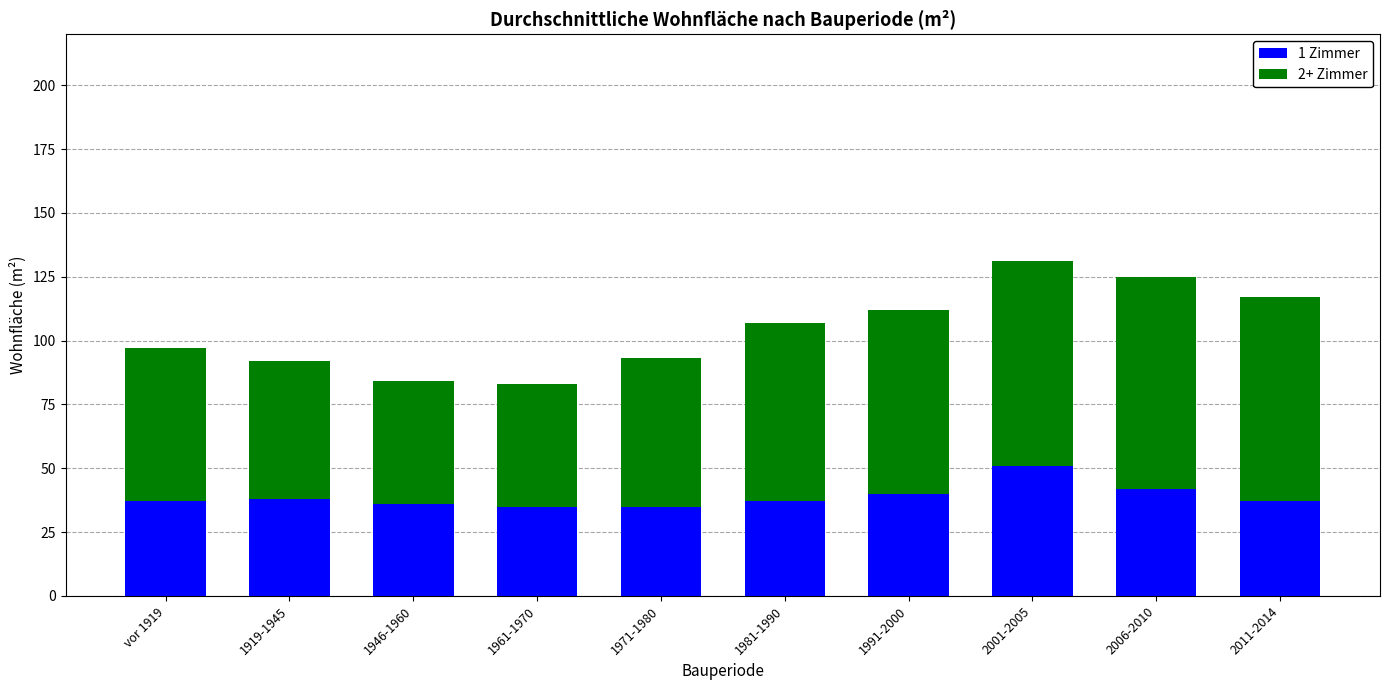

What is the difference between the maximum and second lowest values in the 1 Zimmer series?

16